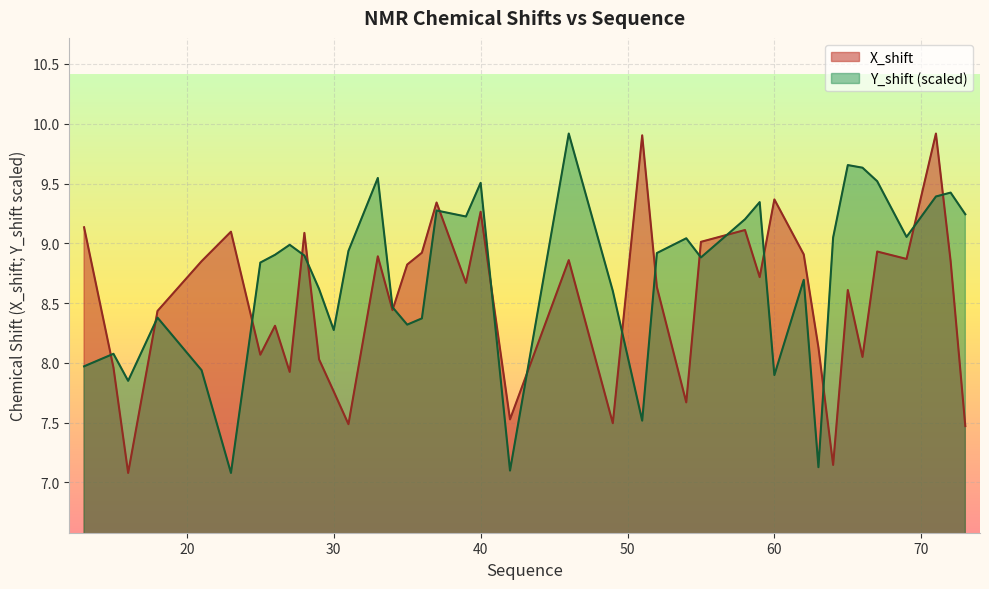

List the series in order of their overall mean, highest first.

Y_shift (scaled), X_shift